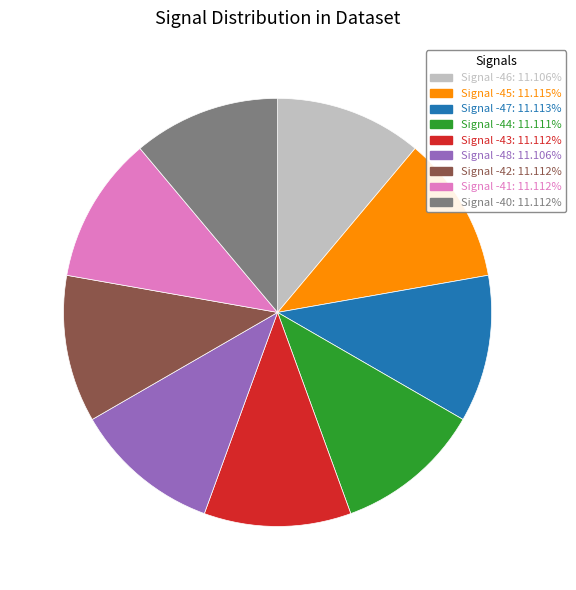

How many slices are in this pie chart?

9